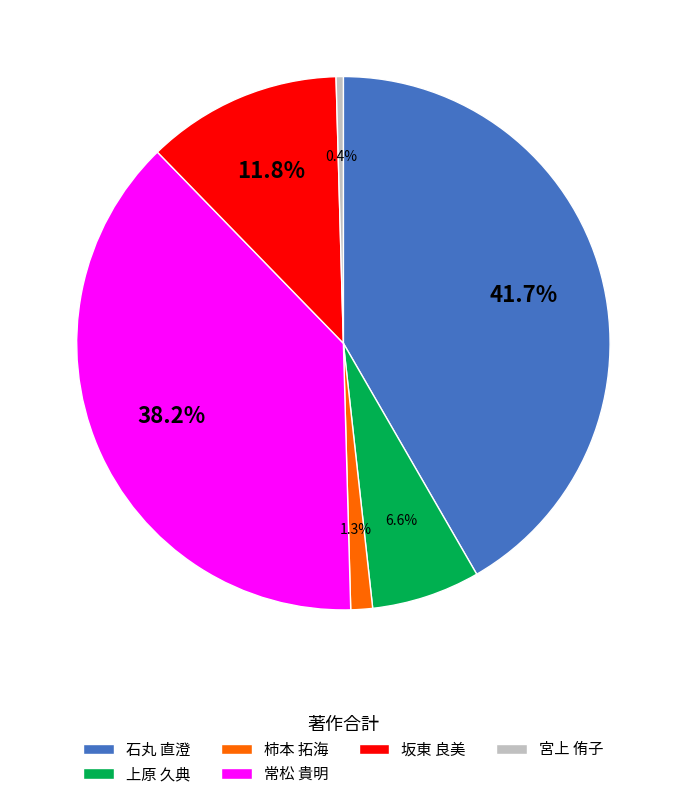

Rank the categories by value from highest to lowest.

石丸 直澄, 常松 貴明, 坂東 良美, 上原 久典, 柿本 拓海, 宮上 侑子